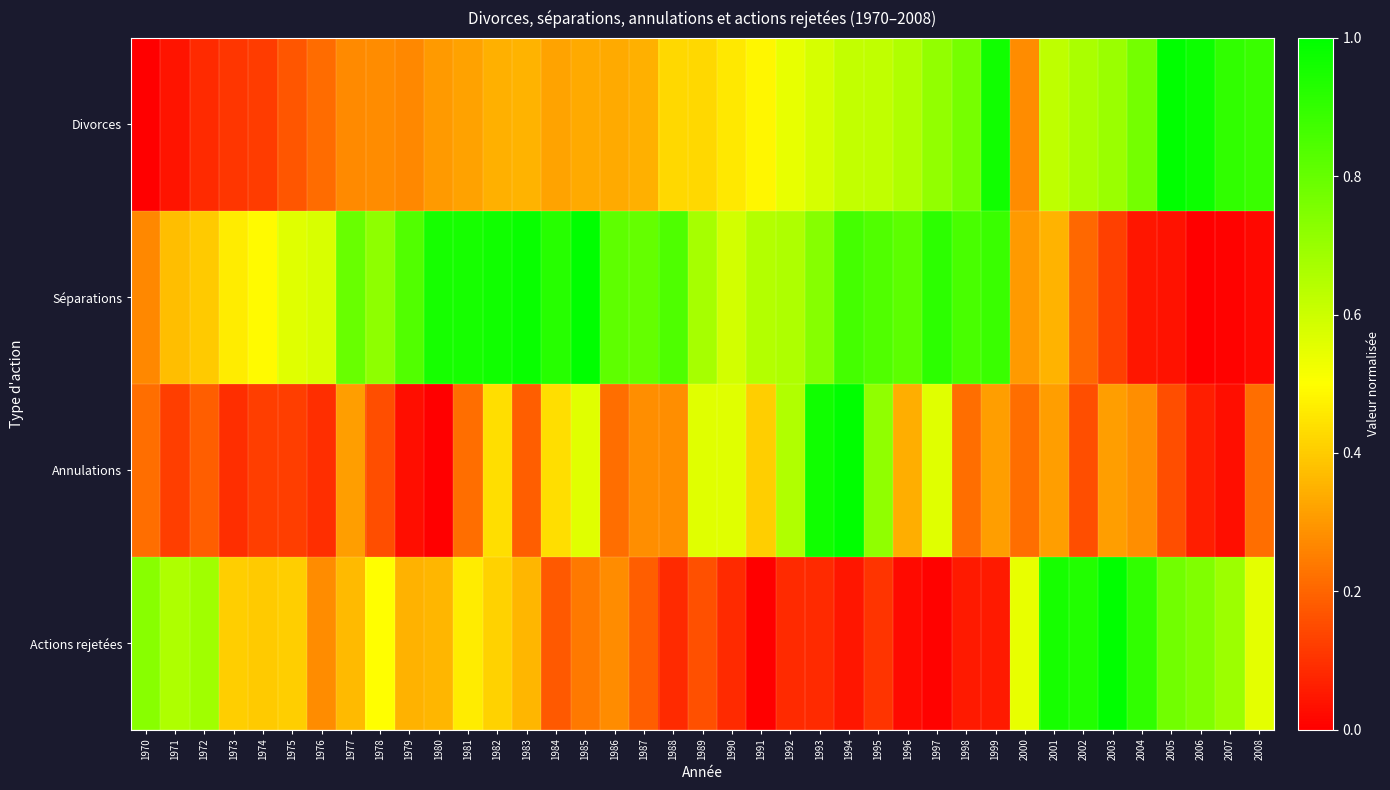

Rank the series at 1992 from highest to lowest value.

Séparations, Annulations, Divorces, Actions rejetées